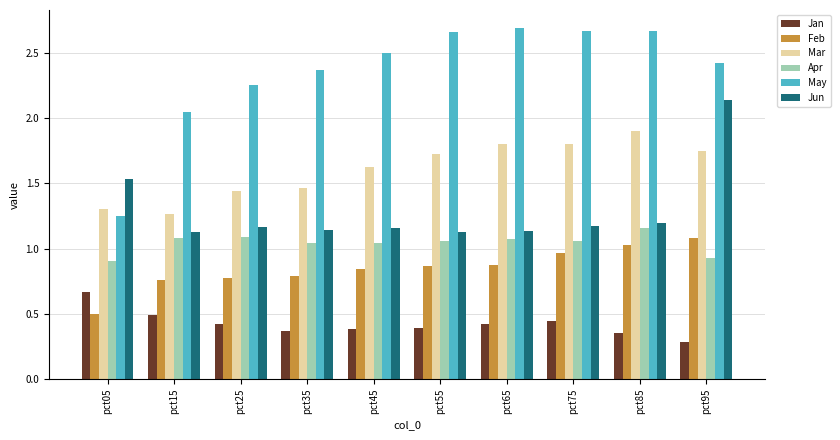

What is the spread (max minus min) of values at pct25?

1.8